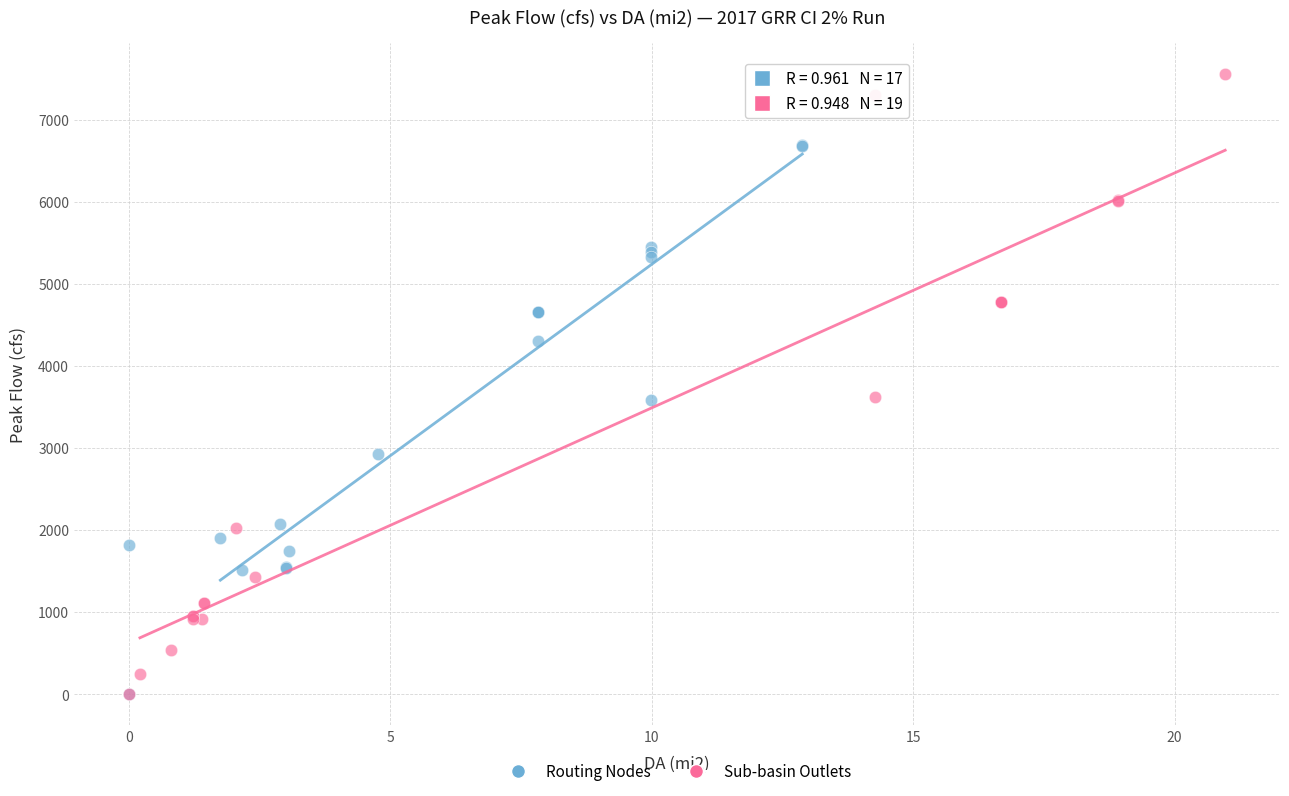

Which series contains the highest Y value?

Sub-basin Outlets